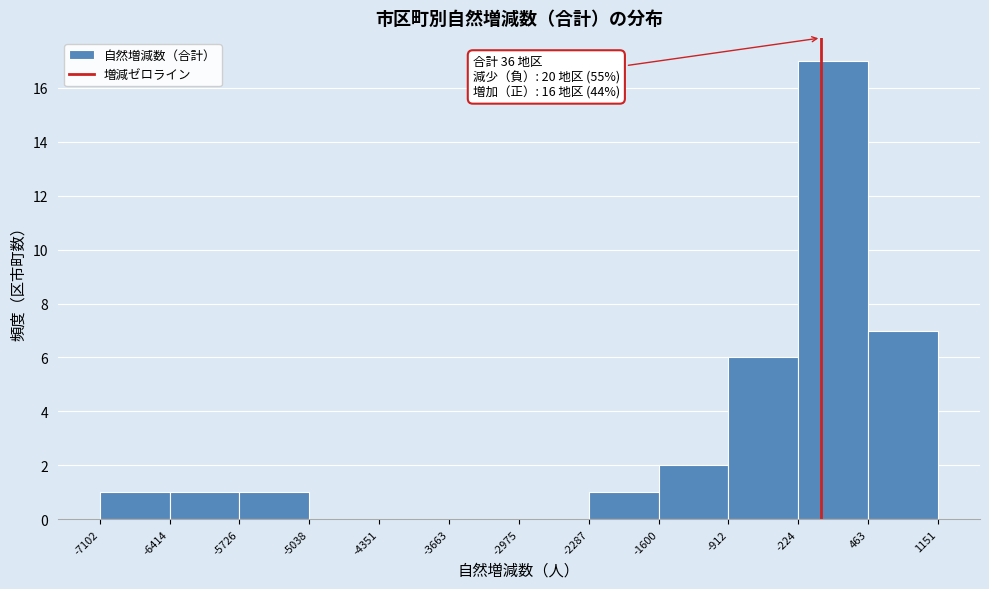

Over which range of the x-axis is the bar tallest?

-224 to 463